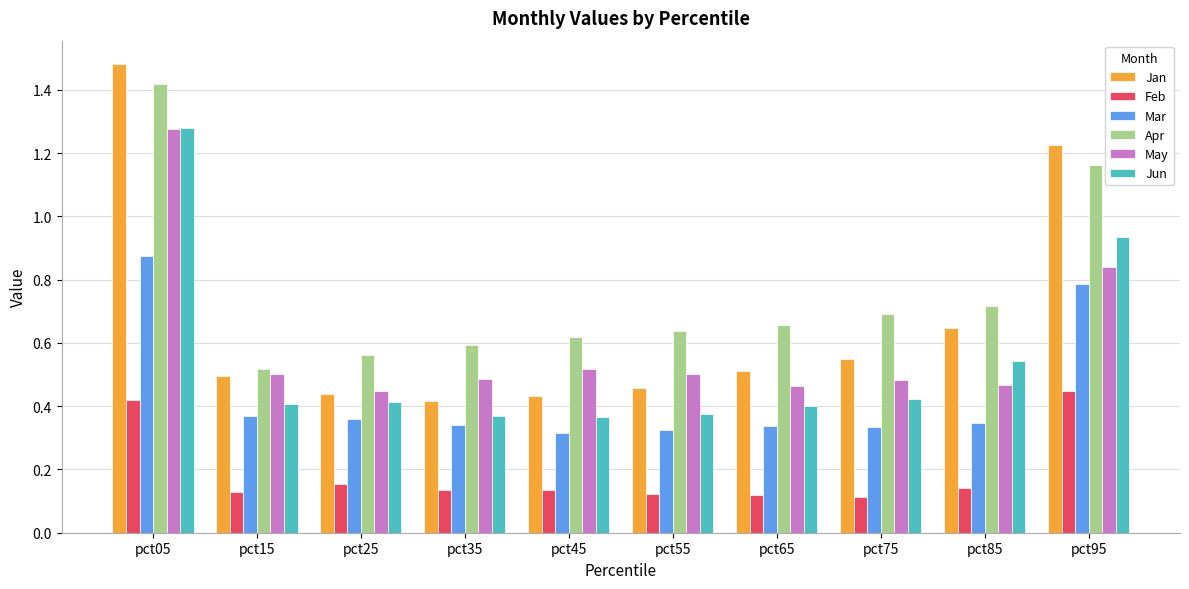

At which label does Jan reach its peak?

pct05